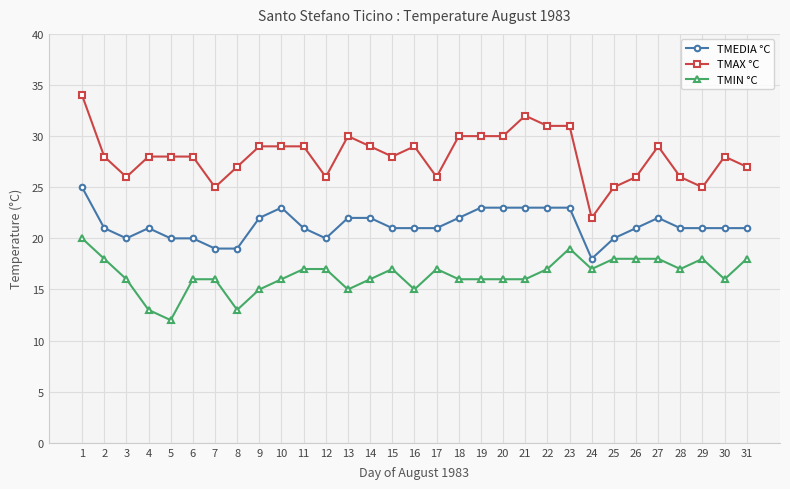

True or false: TMEDIA °C and TMIN °C intersect in this chart.

False